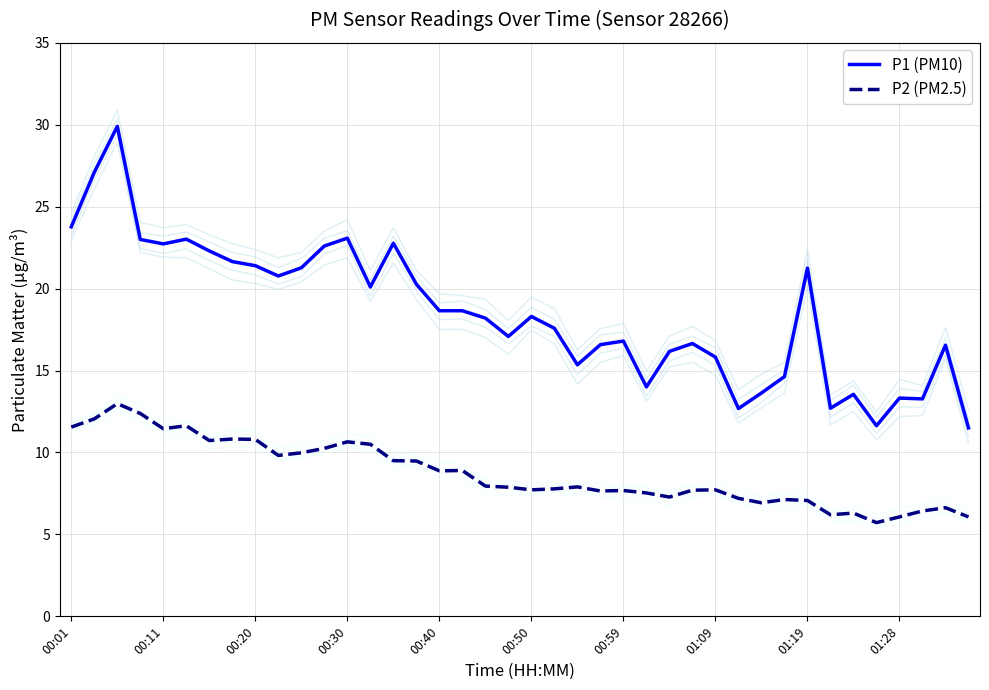

In P1 (PM10), how many points are higher than both neighbors (excluding endpoints)?

11